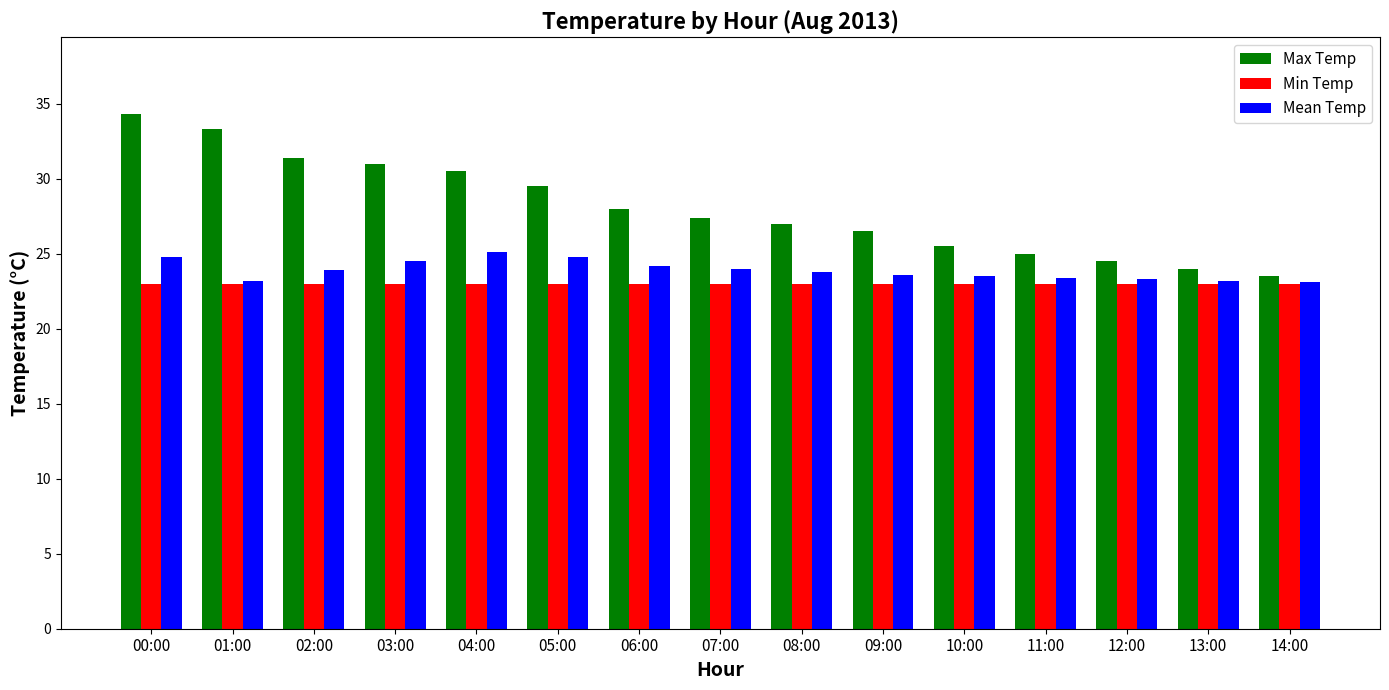

How many bars are there in total?

45